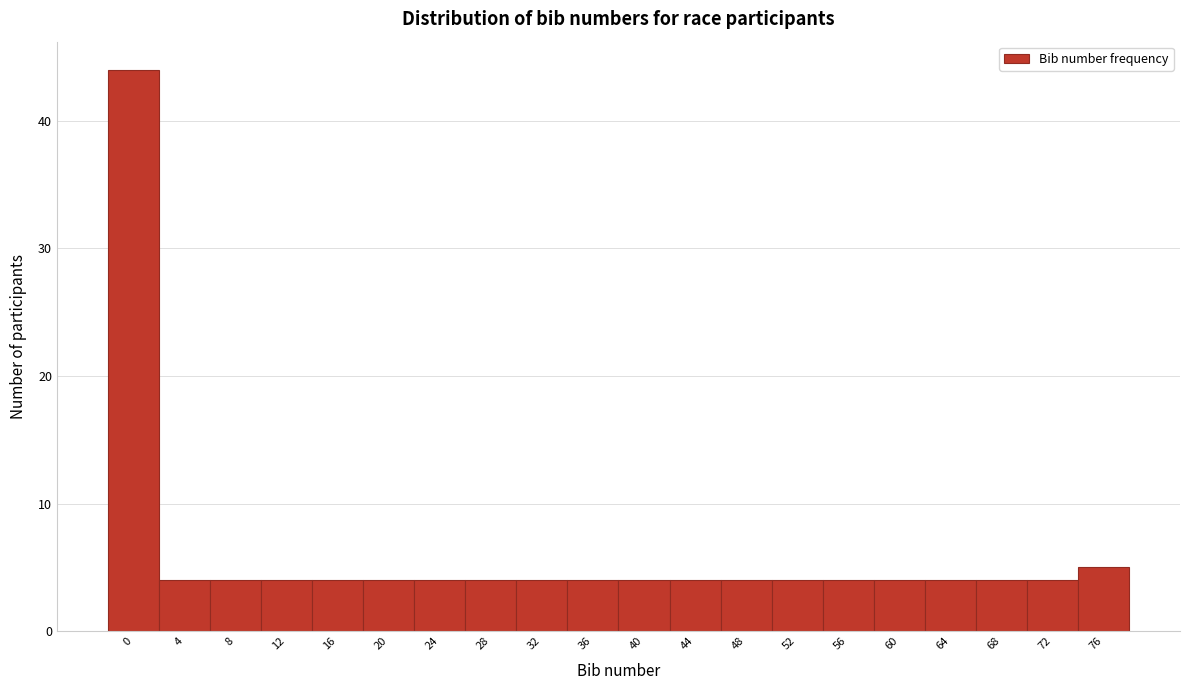

Reading left to right, transcribe all the data shown in this chart.

0=44	4=4	8=4	12=4	16=4	20=4	24=4	28=4	32=4	36=4	40=4	44=4	48=4	52=4	56=4	60=4	64=4	68=4	72=4	76=5